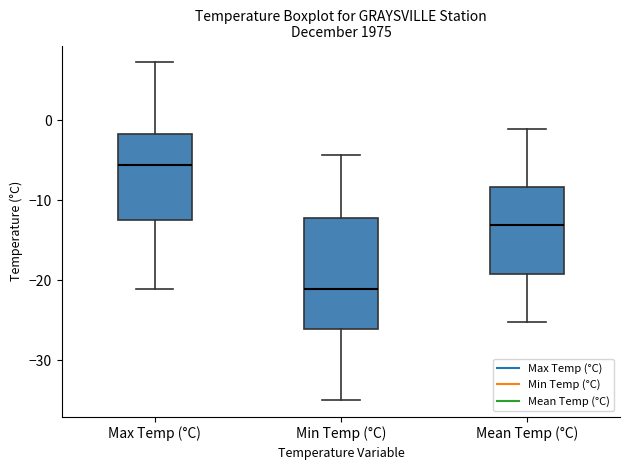

Reading left to right, read every box against the y-axis: the position of its median line, the range the box covers, and the ends of its whiskers. The values are not printed on the chart, so give them approximately, as read against the axis.

Max Temp (°C): median -6, box -12 to -2, whiskers -21 to 7
Min Temp (°C): median -21, box -26 to -12, whiskers -35 to -4
Mean Temp (°C): median -13, box -19 to -8, whiskers -25 to -1